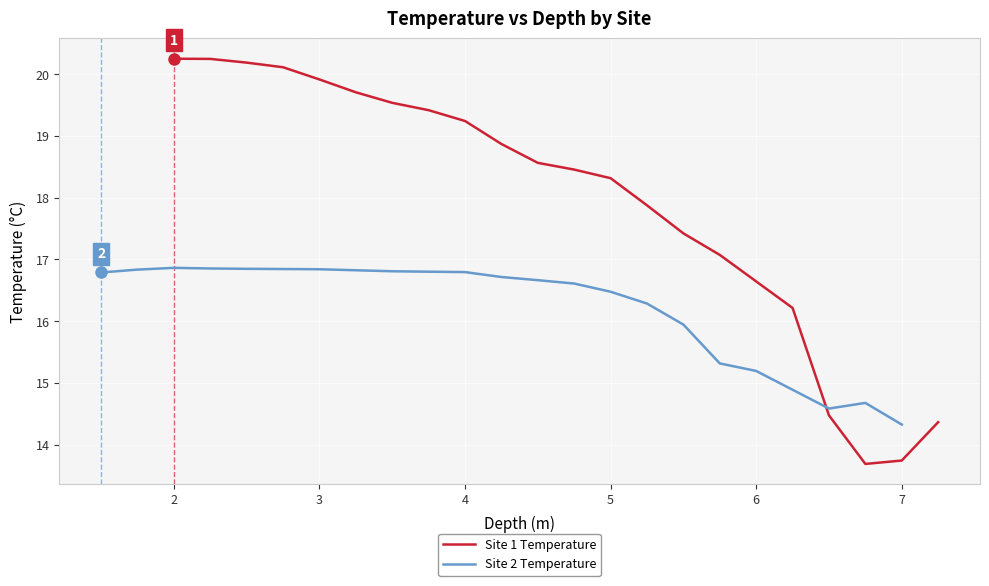

Rank the series at 7 from lowest to highest value.

Site 1 Temperature, Site 2 Temperature